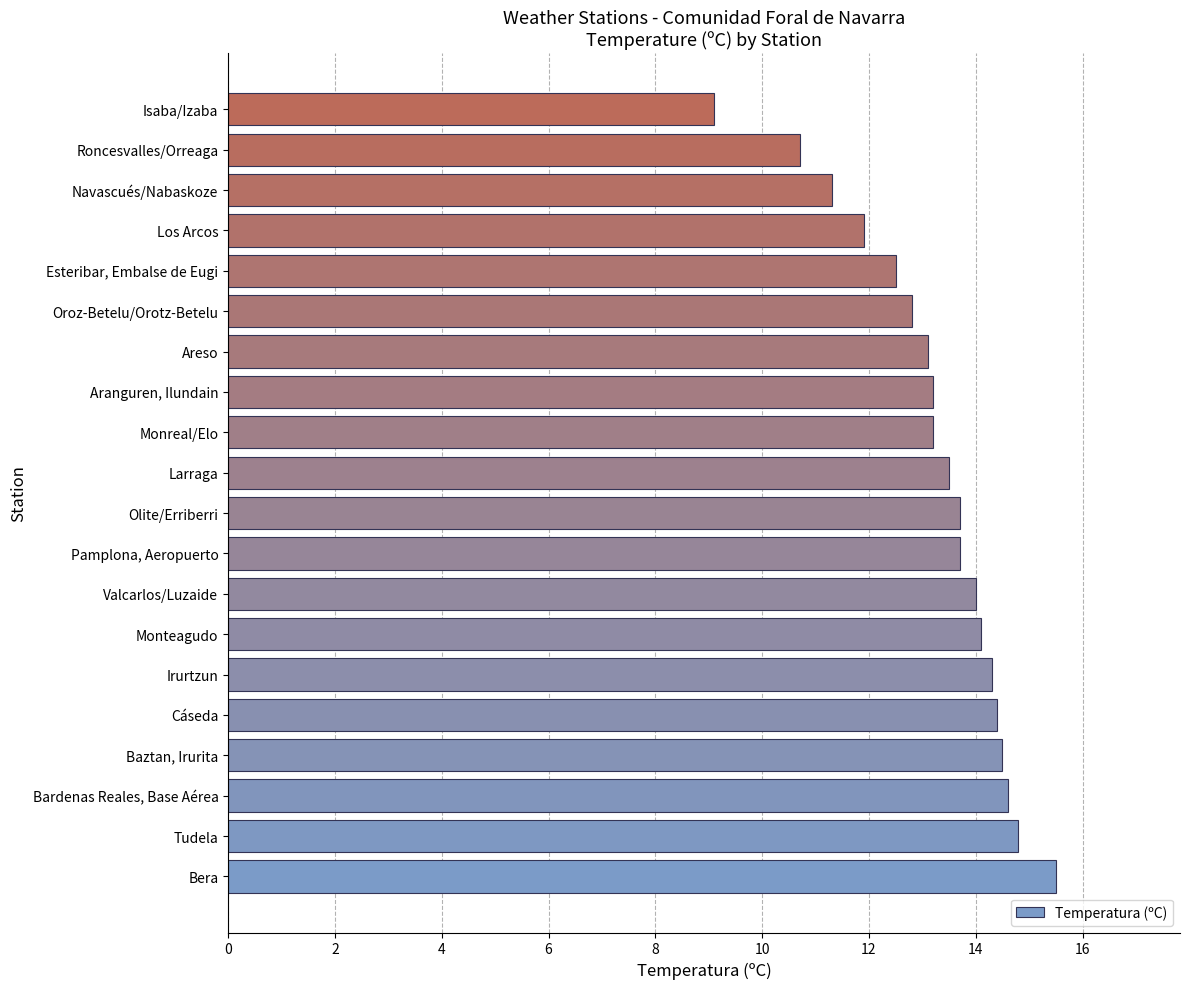

Reading bottom to top, extract all data points from this chart.

15.5	14.8	14.6	14.5	14.4	14.3	14.1	14.0	13.7	13.7	13.5	13.2	13.2	13.1	12.8	12.5	11.9	11.3	10.7	9.1